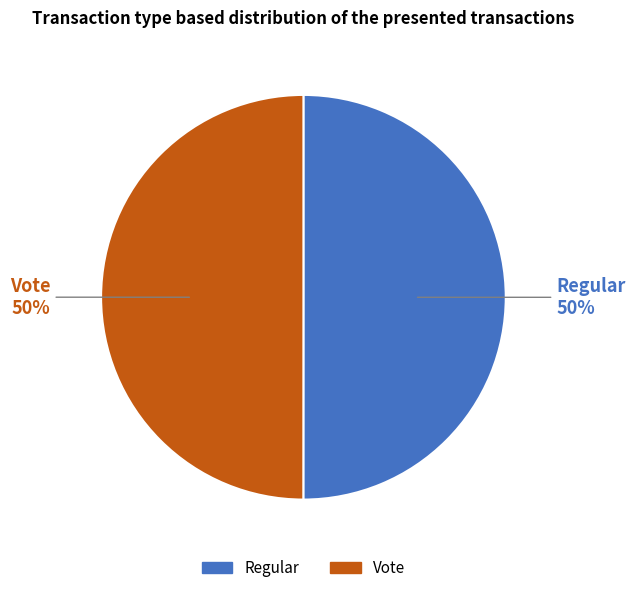

How many slices are in this pie chart?

2